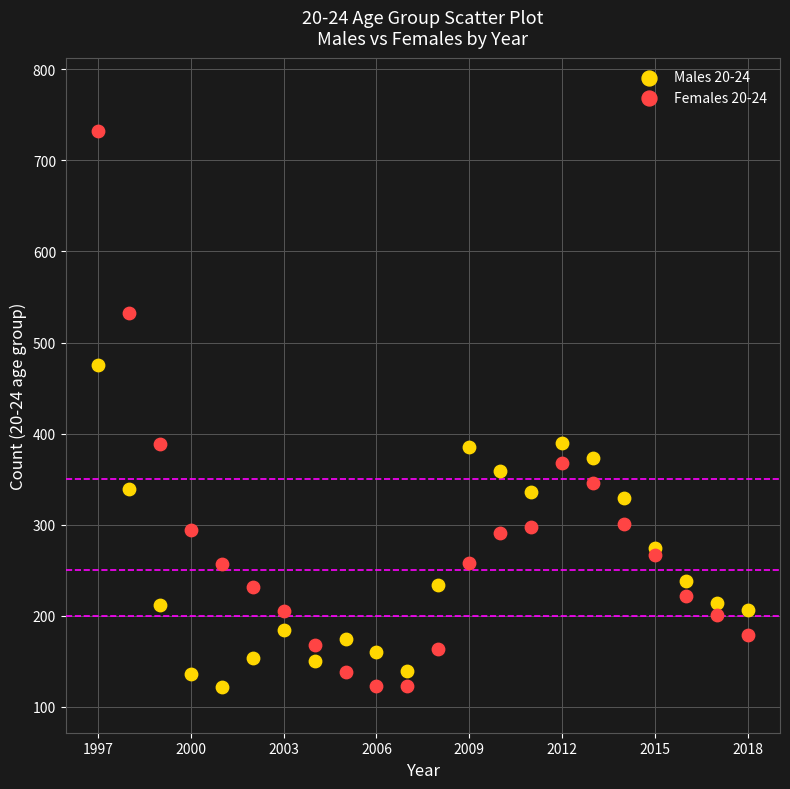

Which series contains the highest Y value?

Females 20-24